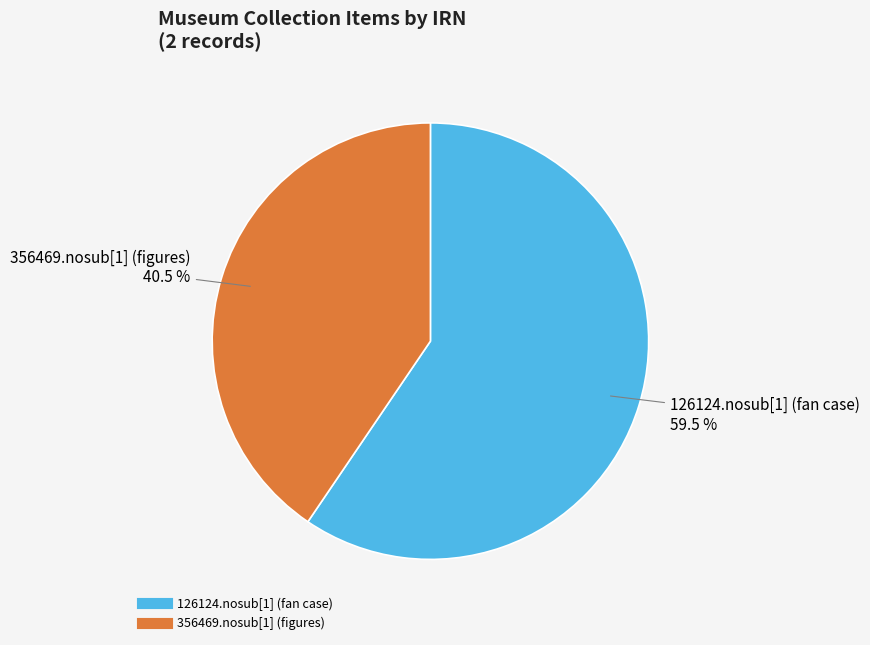

What percentage do 356469.nosub[1] (figures) and 126124.nosub[1] (fan case) together represent?

100.0%